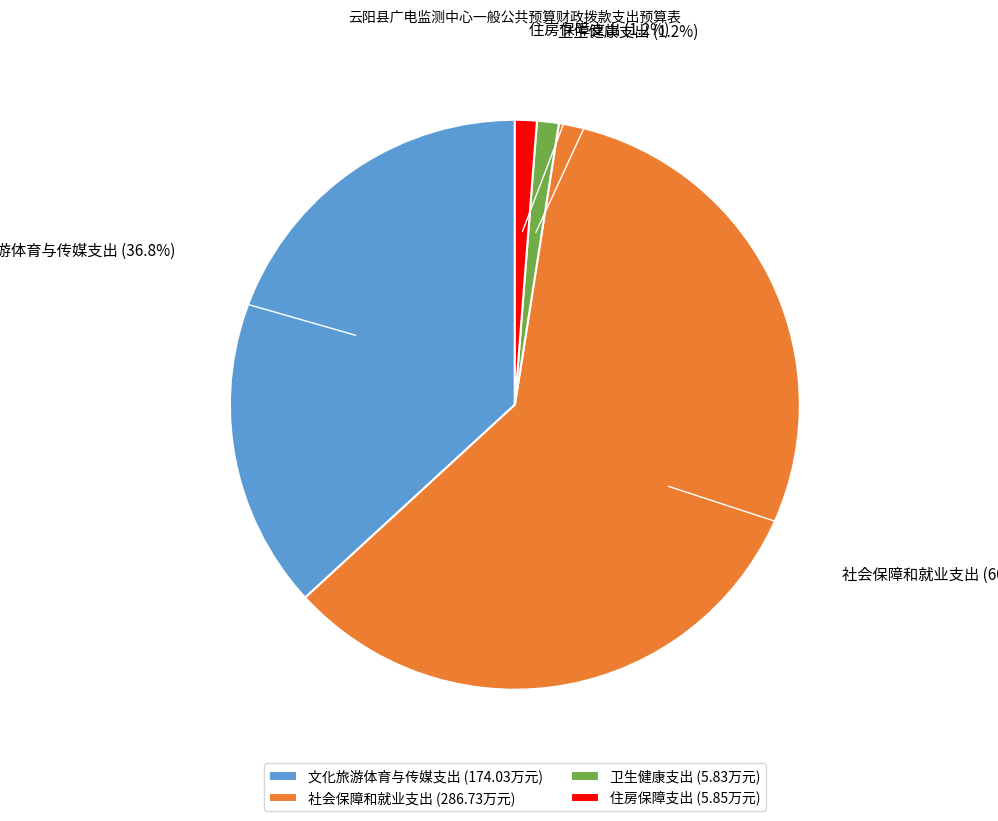

Which category has the biggest portion of the pie?

社会保障和就业支出